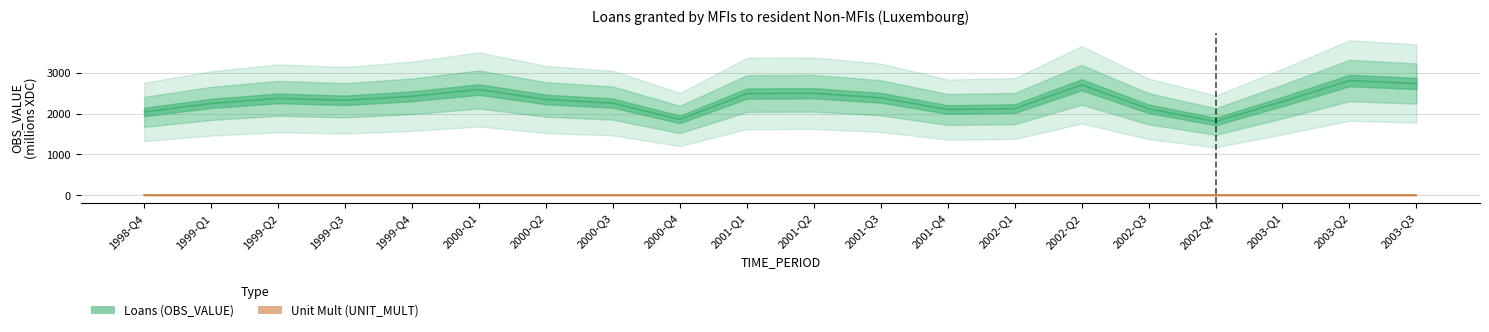

True or false: Unit Mult (UNIT_MULT) and Loans (OBS_VALUE) cross at least once.

False